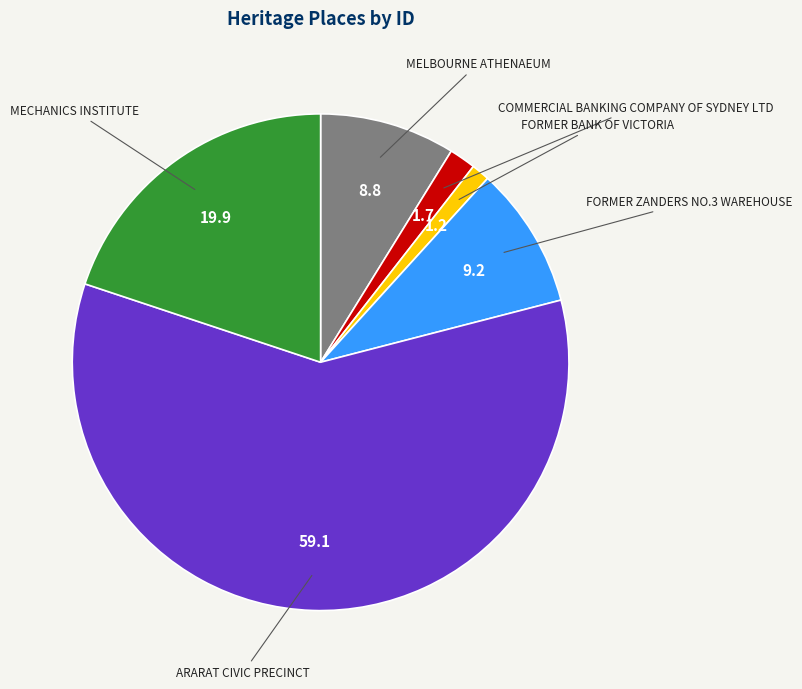

Which category has the biggest portion of the pie?

ARARAT CIVIC PRECINCT